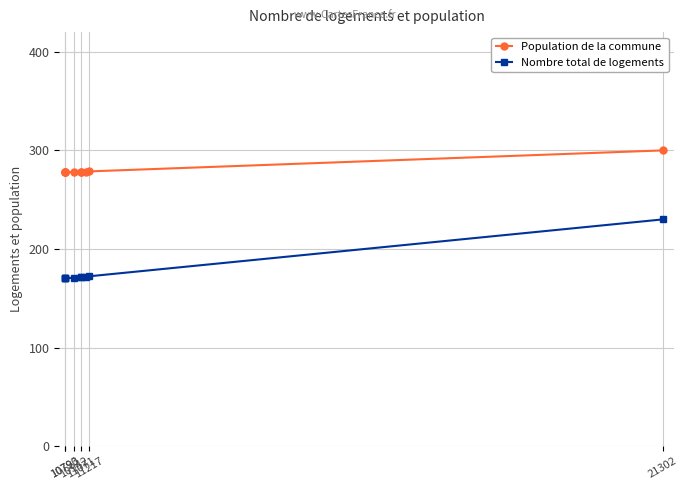

List the series in order of their overall mean, lowest first.

Nombre total de logements, Population de la commune